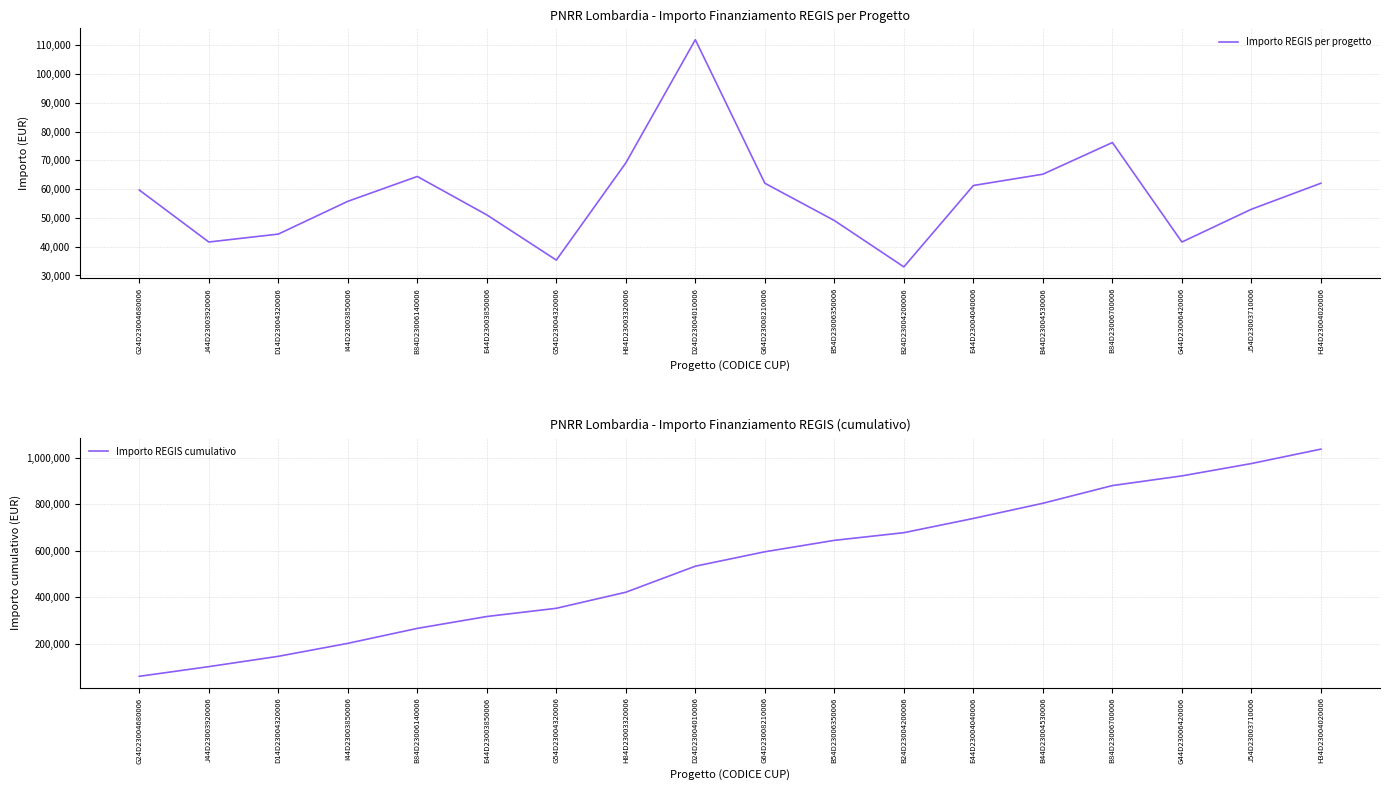

True or false: Importo REGIS cumulativo and Importo REGIS per progetto intersect in this chart.

False